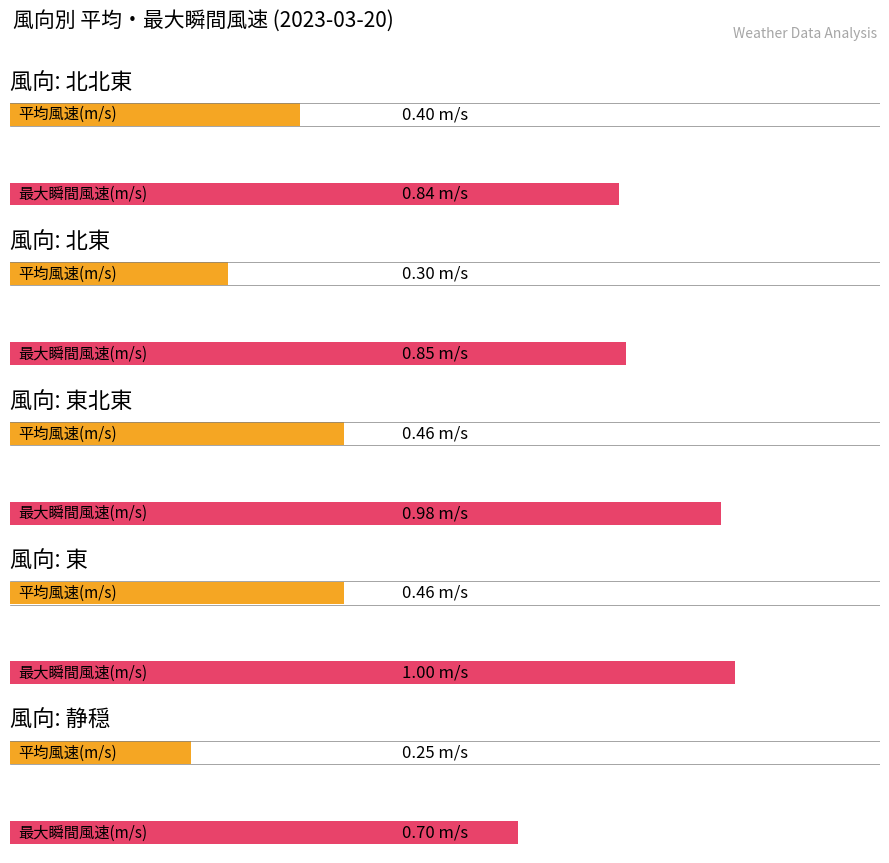

True or false: 最大瞬間風速(m/s) has a value of 0.4 at 静穏.

False